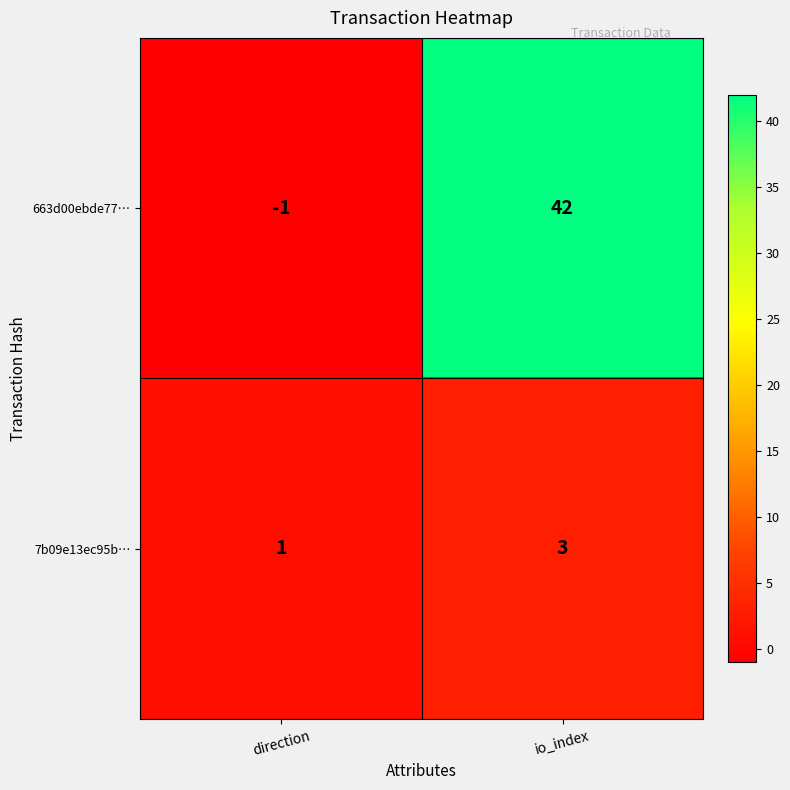

At which category is the sum across all series the highest?

io_index